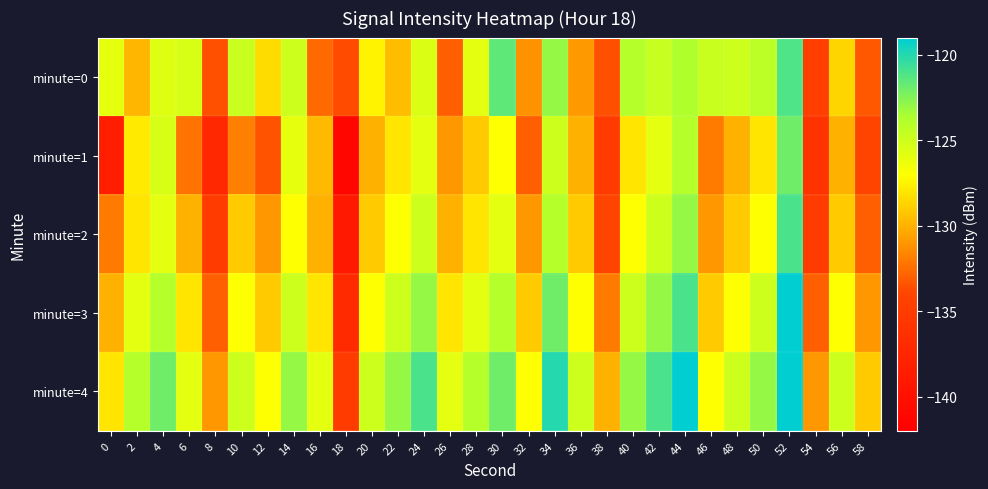

Reading left to right, transcribe all the data shown in this chart.

minute=0: 0=-126.1	2=-129.8	4=-125.7	6=-125.5	8=-133.5	10=-124.8	12=-128.3	14=-125.0	16=-132.6	18=-133.7	20=-127.5	22=-129.6	24=-125.5	26=-133.0	28=-125.9	30=-121.6	32=-131.2	34=-123.0	36=-130.9	38=-133.5	40=-124.0	42=-124.7	44=-123.7	46=-124.8	48=-125.0	50=-124.3	52=-121.1	54=-134.6	56=-128.7	58=-133.2
minute=1: 0=-138.4	2=-127.9	4=-125.4	6=-132.3	8=-137.3	10=-131.8	12=-133.5	14=-126.1	16=-129.7	18=-141.3	20=-130.0	22=-128.0	24=-126.0	26=-131.0	28=-129.0	30=-127.0	32=-133.0	34=-125.0	36=-130.0	38=-135.0	40=-128.0	42=-126.0	44=-124.0	46=-132.0	48=-130.0	50=-128.0	52=-122.0	54=-136.0	56=-130.0	58=-134.0
minute=2: 0=-132.0	2=-128.0	4=-126.0	6=-130.0	8=-135.0	10=-129.0	12=-131.0	14=-127.0	16=-130.0	18=-139.0	20=-129.0	22=-127.0	24=-125.0	26=-130.0	28=-128.0	30=-126.0	32=-131.0	34=-124.0	36=-129.0	38=-134.0	40=-127.0	42=-125.0	44=-123.0	46=-131.0	48=-129.0	50=-127.0	52=-121.0	54=-135.0	56=-129.0	58=-133.0
minute=3: 0=-130.0	2=-126.0	4=-124.0	6=-128.0	8=-133.0	10=-127.0	12=-129.0	14=-125.0	16=-128.0	18=-137.0	20=-127.0	22=-125.0	24=-123.0	26=-128.0	28=-126.0	30=-124.0	32=-129.0	34=-122.0	36=-127.0	38=-132.0	40=-125.0	42=-123.0	44=-121.0	46=-129.0	48=-127.0	50=-125.0	52=-119.0	54=-133.0	56=-127.0	58=-131.0
minute=4: 0=-128.0	2=-124.0	4=-122.0	6=-126.0	8=-131.0	10=-125.0	12=-127.0	14=-123.0	16=-126.0	18=-135.0	20=-125.0	22=-123.0	24=-121.0	26=-126.0	28=-124.0	30=-122.0	32=-127.0	34=-120.0	36=-125.0	38=-130.0	40=-123.0	42=-121.0	44=-119.0	46=-127.0	48=-125.0	50=-123.0	52=-117.0	54=-131.0	56=-125.0	58=-129.0